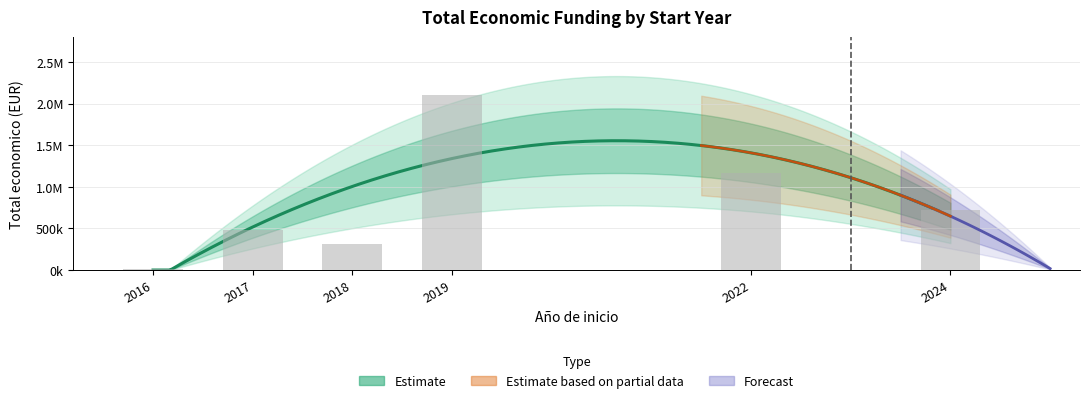

Rank the categories by value from highest to lowest.

2019, 2022, 2024, 2017, 2018, 2016